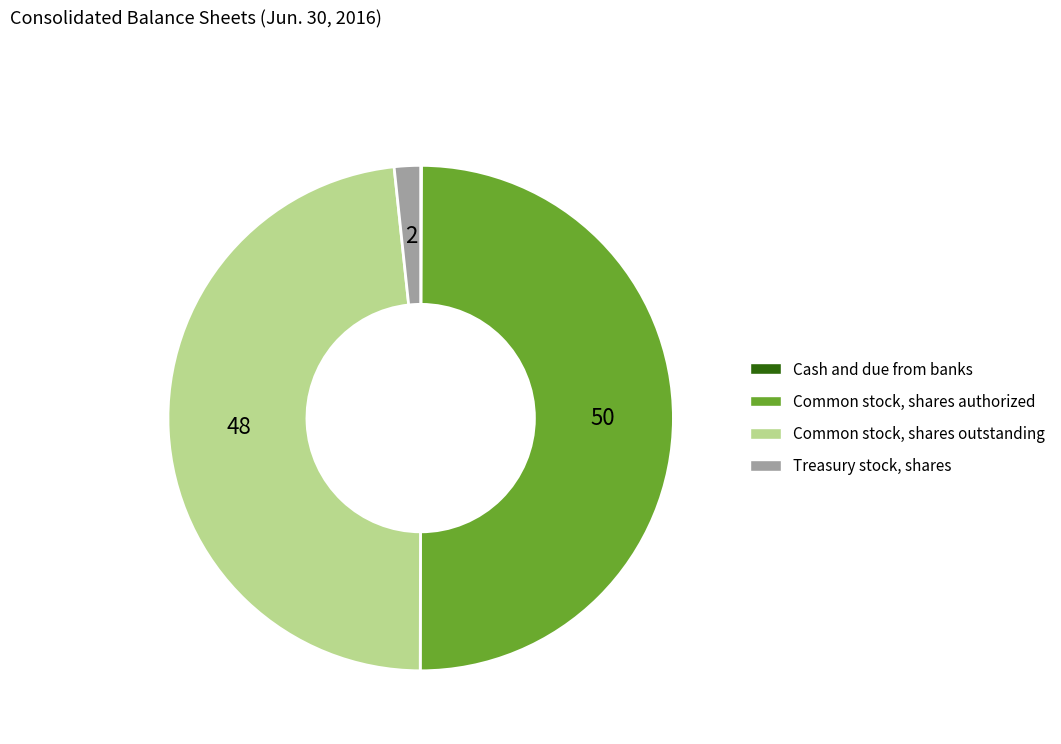

What is the largest slice in the pie chart?

Common stock, shares authorized